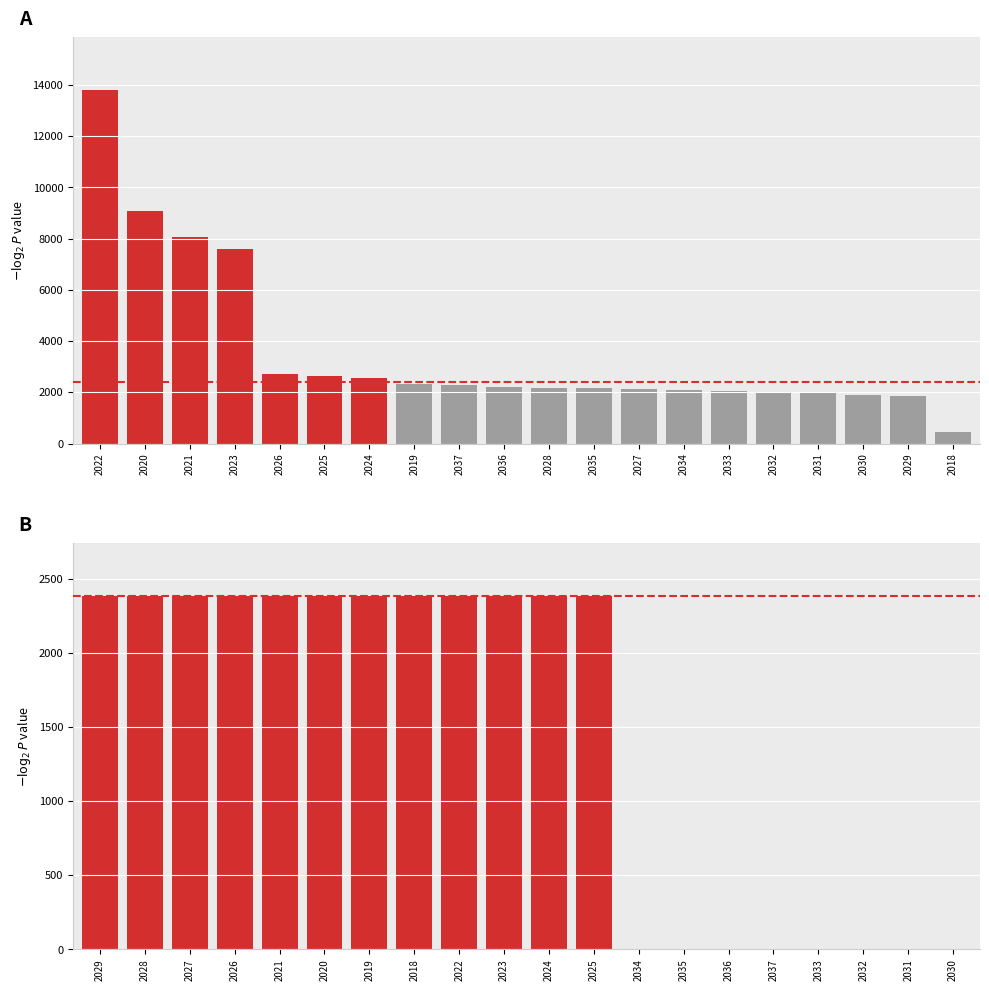

What is the value of the 8th bar from the left?

2386.0